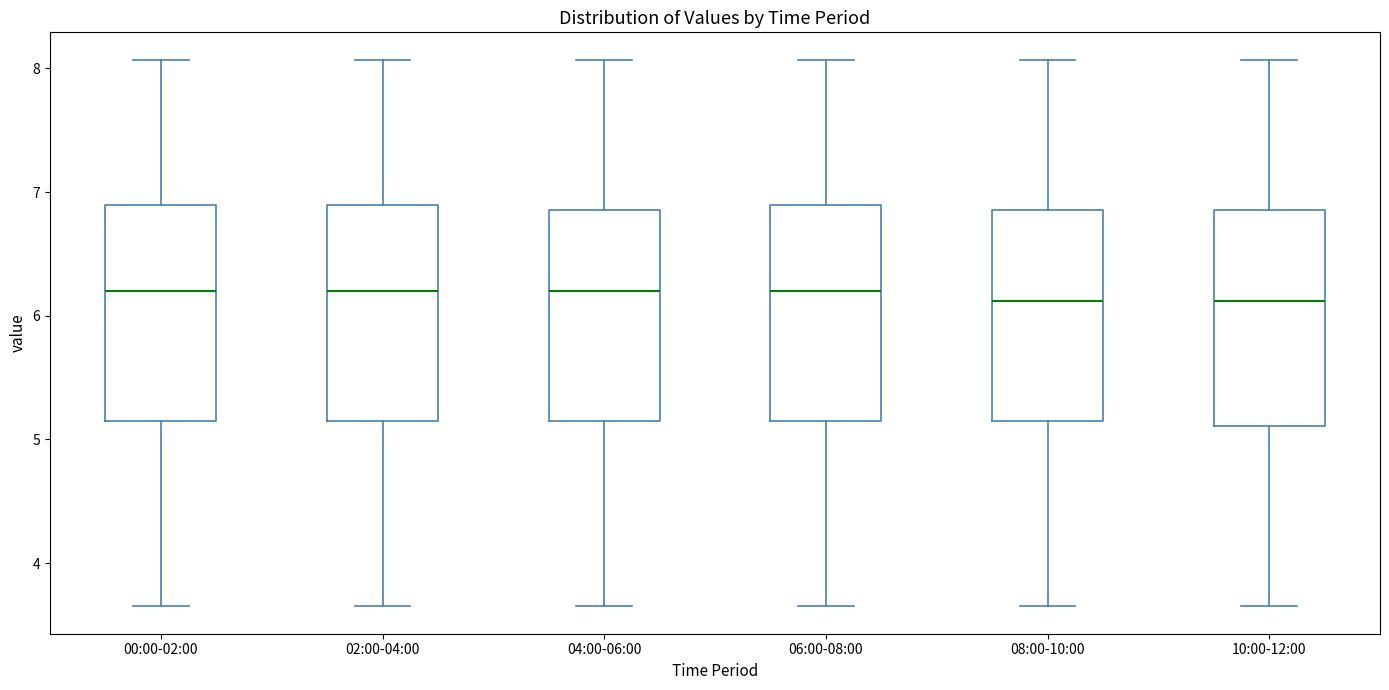

Where is the lower edge of the box for 04:00-06:00 on the y-axis? The values are not printed on the chart, so give them approximately, as read against the axis.

5.1